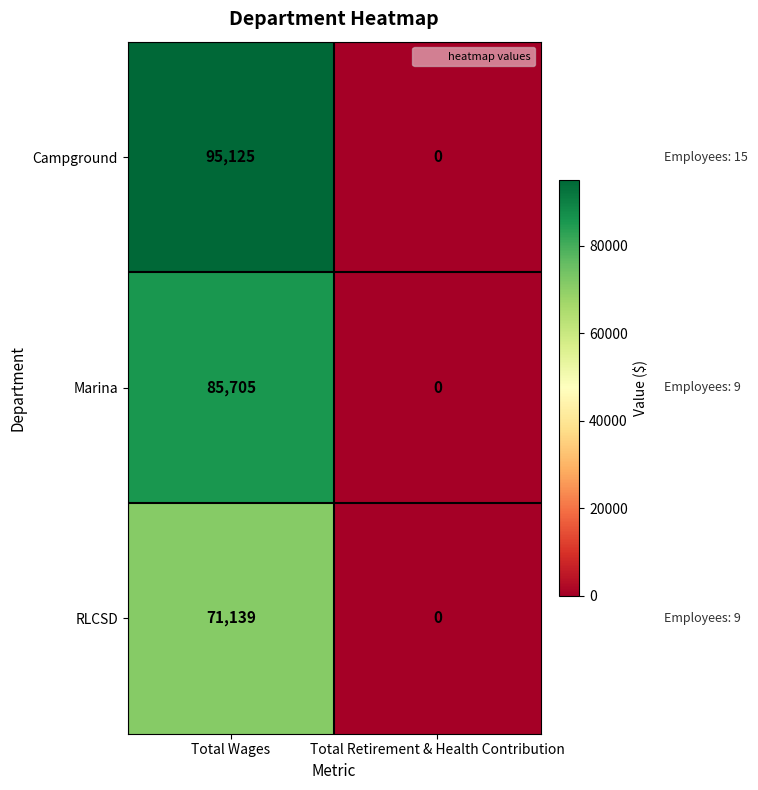

The RLCSD series shows 0 at Total Retirement & Health Contribution. True or false?

True